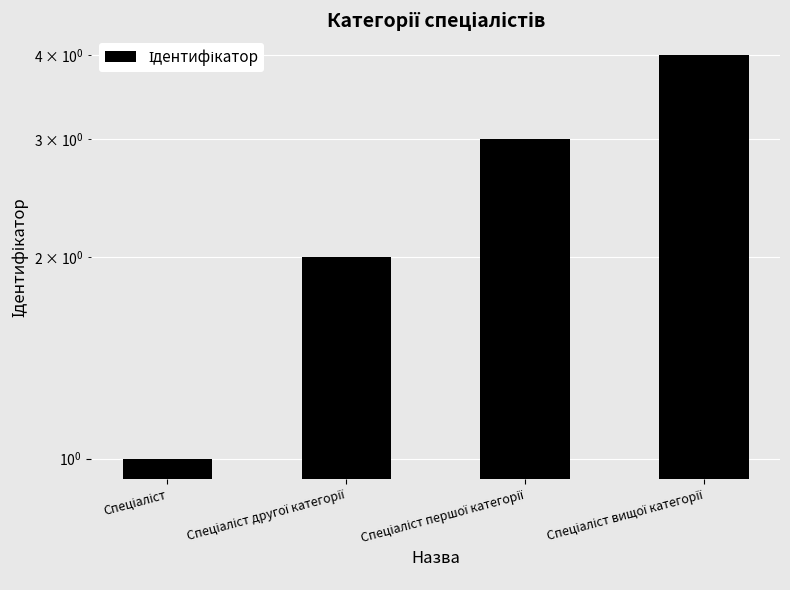

What is the average value?

2